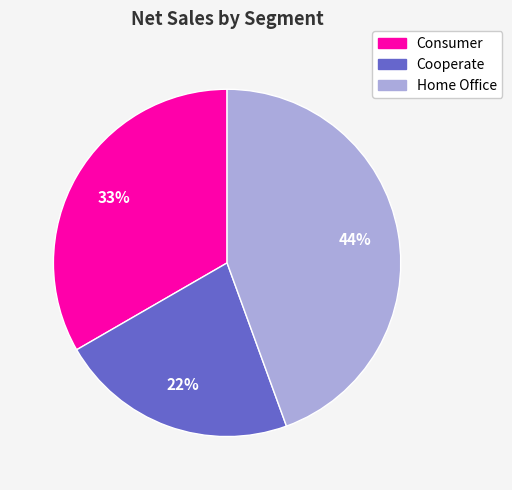

Approximately how many times larger is the value at Home Office compared to Consumer?

1.3